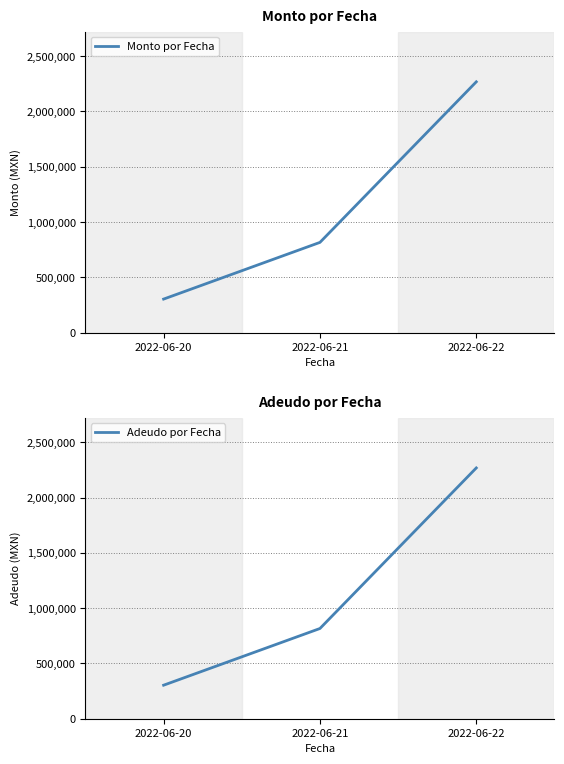

How many distinct data groups are displayed?

2